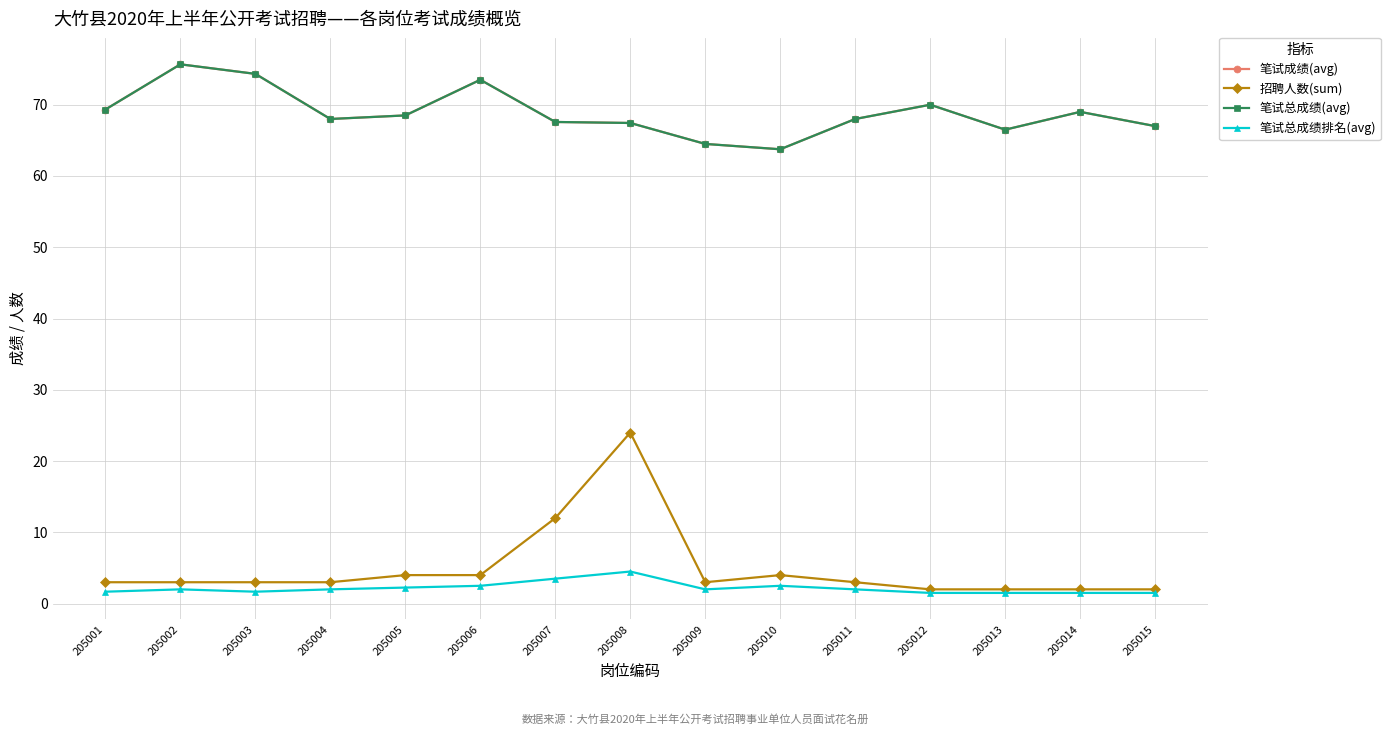

What is the maximum value for 笔试成绩(avg)?

75.7